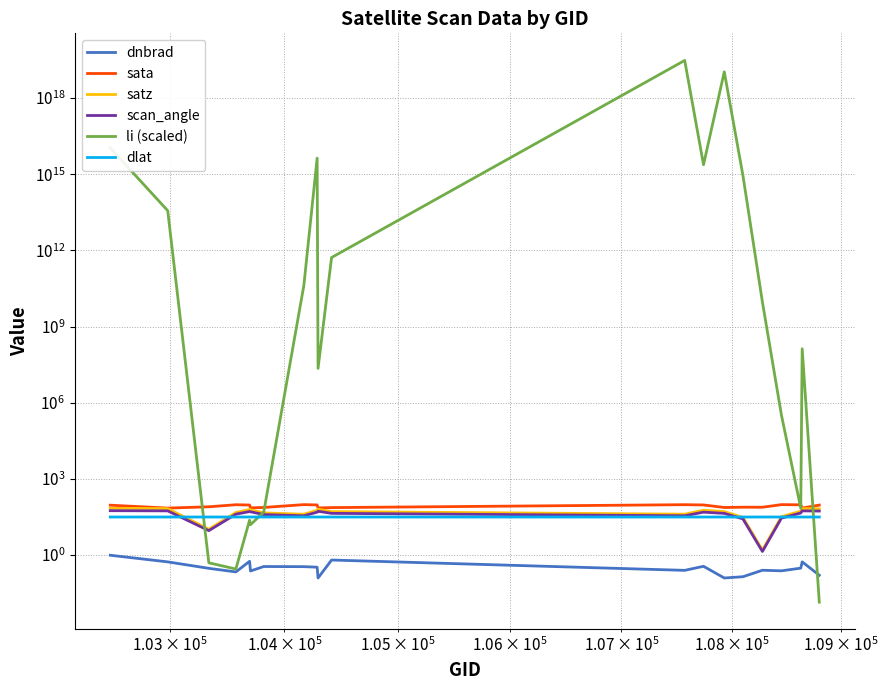

Reading left to right, list all the values displayed in this chart.

dnbrad: 1.0	0.5	0.3	0.2	0.6	0.2	0.4	0.3	0.3	0.1	0.6	0.2	0.4	0.1	0.1	0.3	0.2	0.3	0.5	0.2
sata: 92.1	70.9	79.6	96.1	93.4	72.3	75.0	96.9	94.3	72.0	74.0	96.4	94.2	74.8	76.8	76.5	97.0	95.3	71.0	92.8
satz: 69.4	67.8	10.4	47.4	62.5	60.9	45.7	40.5	58.2	64.6	51.6	40.7	58.3	51.5	30.3	1.6	32.6	53.4	67.7	66.3
scan_angle: 56.0	55.1	9.2	40.7	51.8	50.7	39.3	35.1	48.8	53.1	43.9	35.3	48.9	43.9	26.5	1.4	28.5	45.3	55.0	54.2
li (scaled): 10823488688456548.0	36640814622863.1	0.5	0.3	23.6	15.7	49.3	41264203402.0	4290546600114906.5	22486056.4	522818103619.9	30362225958457139200.0	2370187797981989.0	10818924635928309760.0	895195827621423.1	9227862906.5	325785.8	69.8	133571486.8	0.0
dlat: 31.5	31.5	31.5	31.5	31.5	31.5	31.5	31.5	31.5	31.5	31.5	31.5	31.5	31.5	31.5	31.5	31.5	31.5	31.5	31.5